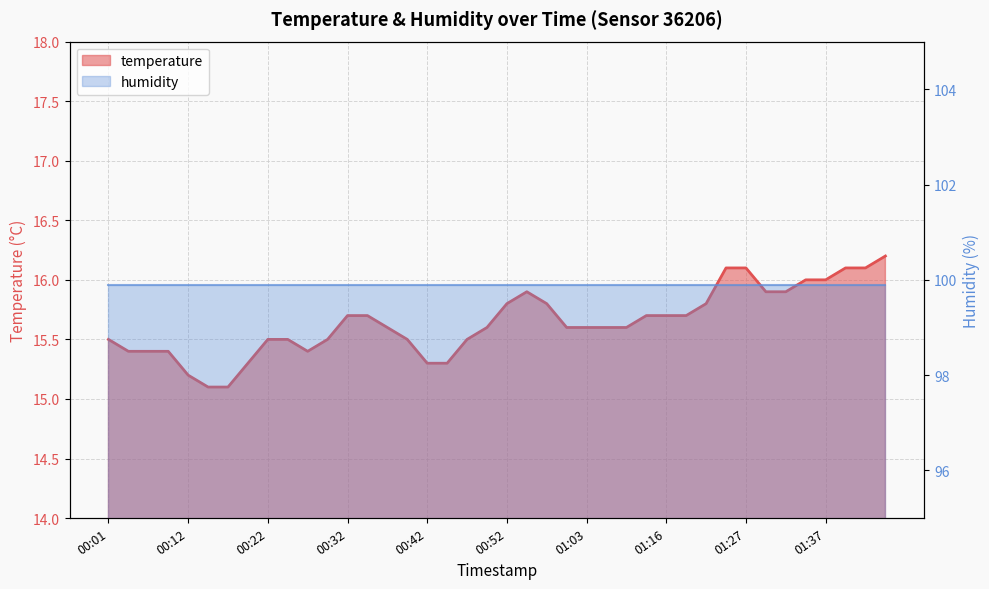

Where is the data nearest to the value 15?

00:14